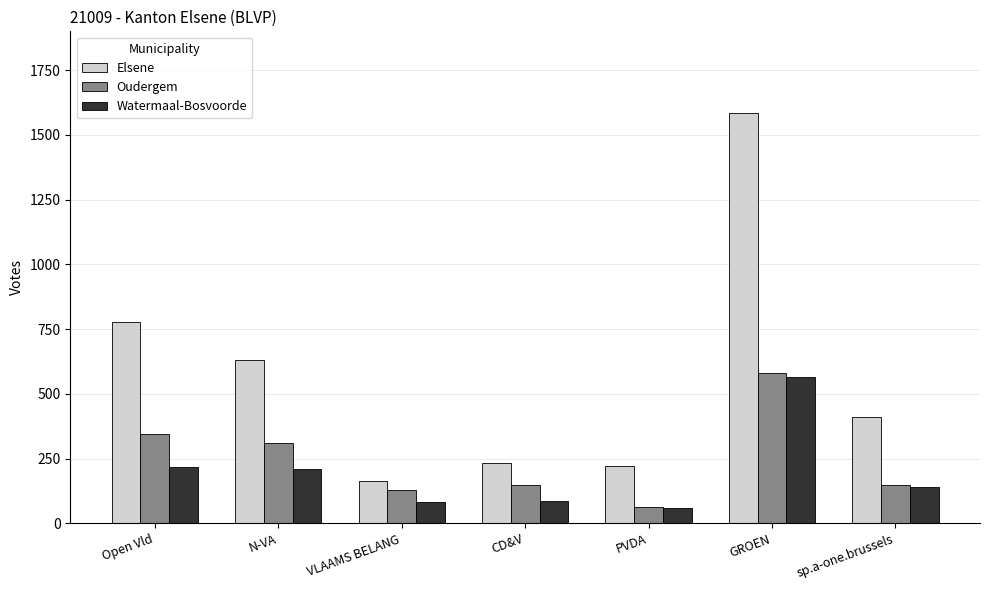

What is the difference between the highest and lowest values at sp.a-one.brussels?

272